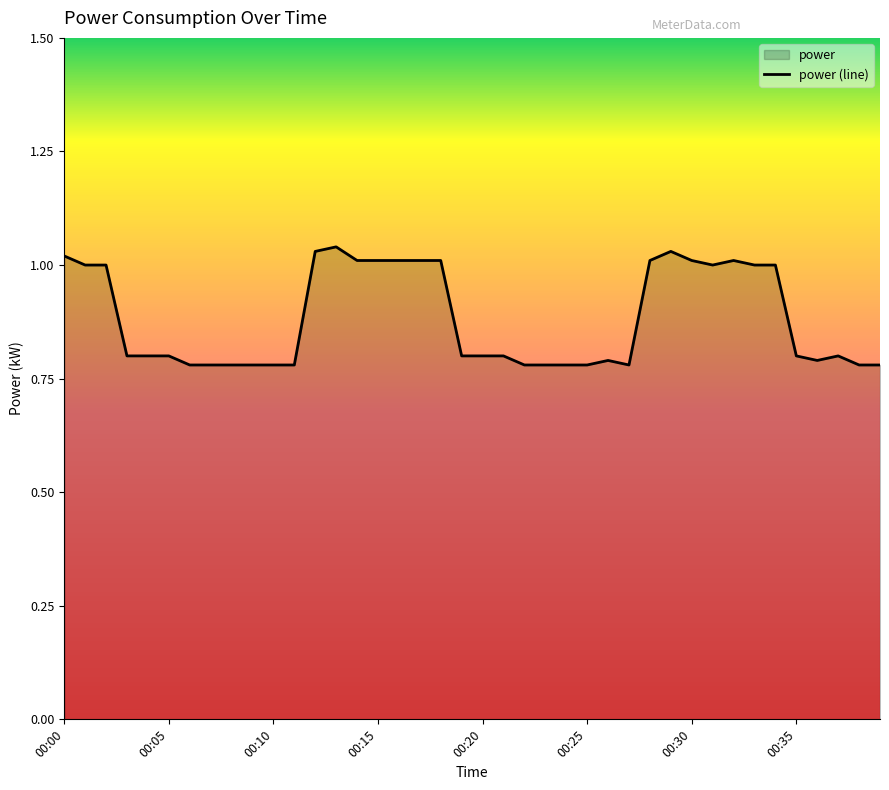

List the labels in order of value, largest first.

13, 12, 29, 00:00, 14, 15, 16, 17, 18, 28, 30, 32, 00:05, 00:10, 31, 33, 34, 00:15, 00:20, 00:25, 19, 20, 21, 35, 37, 26, 36, 00:30, 00:35, 8, 9, 10, 11, 22, 23, 24, 25, 27, 38, 39